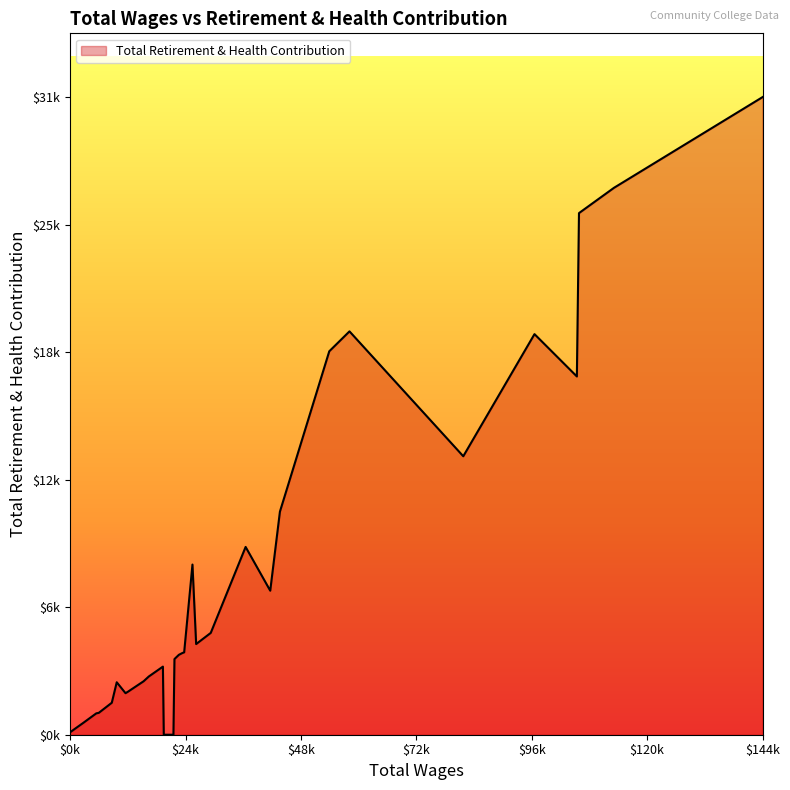

Does the chart display data point markers on the line(s)?

No